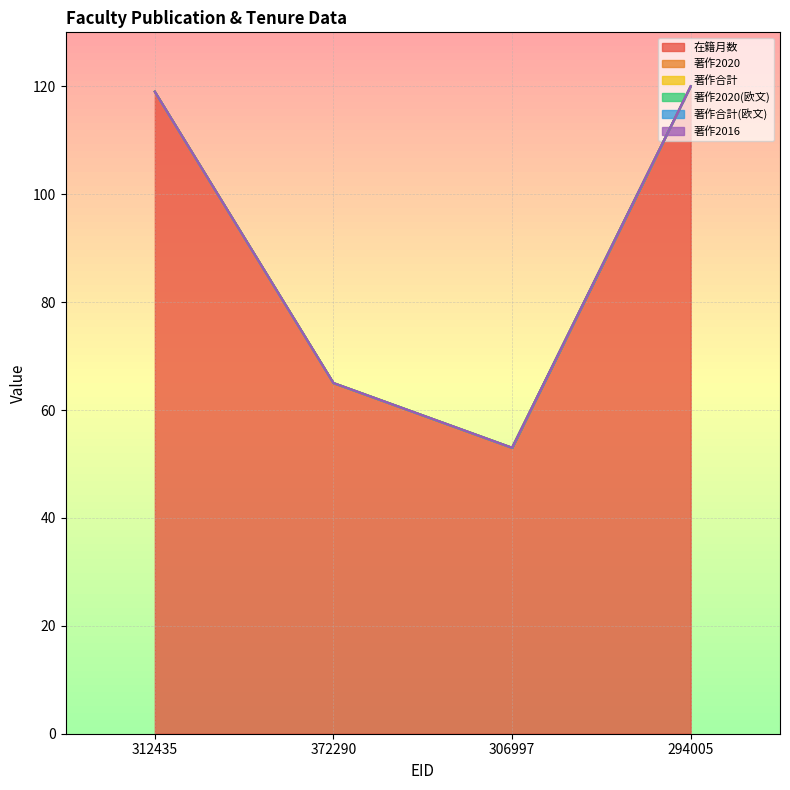

How many series are shown in this chart?

6